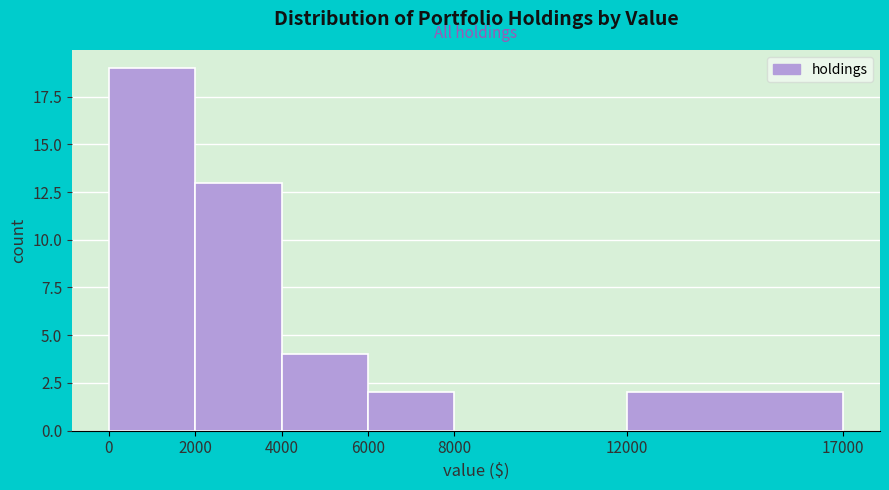

Reading left to right, what are all the values shown in this chart?

0=19	2000=13	4000=4	6000=2	8000=0	12000=2